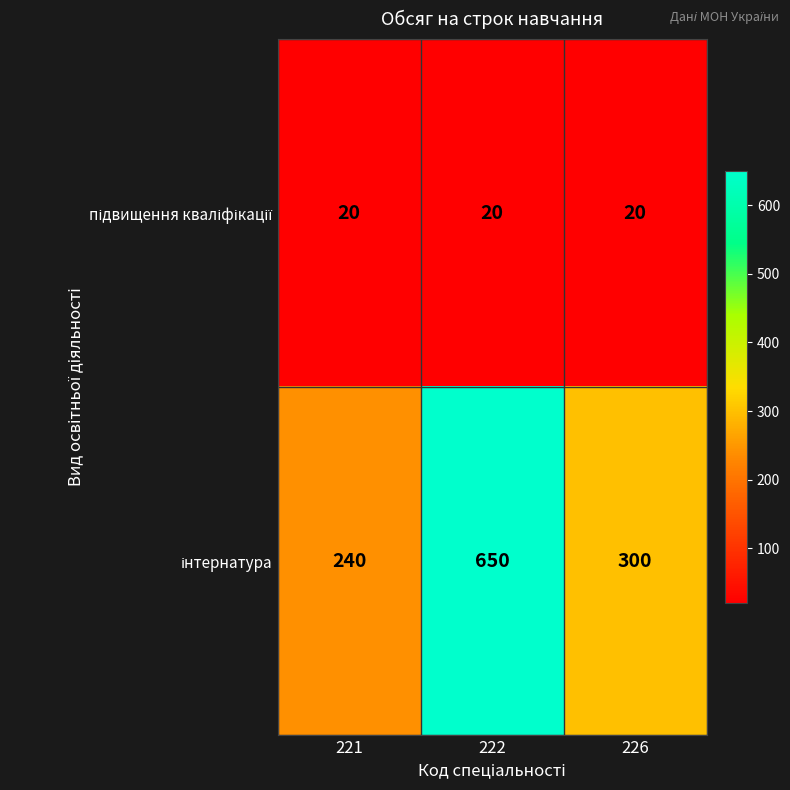

What is the spread (max minus min) of values at 226?

280